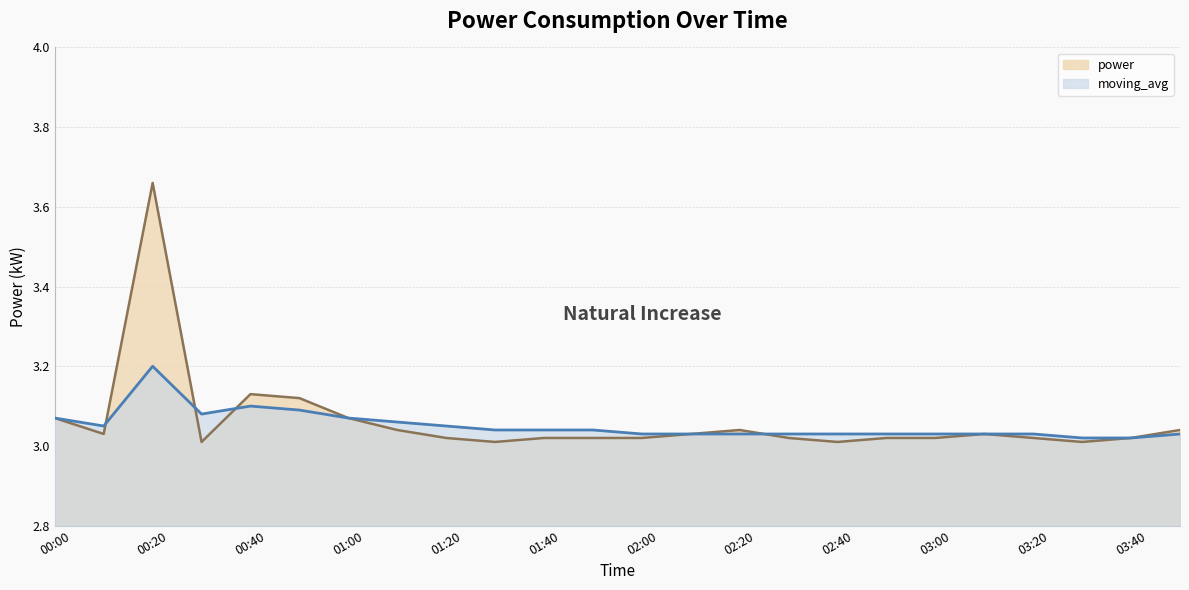

At which category does the chart reach its minimum across all series?

00:30